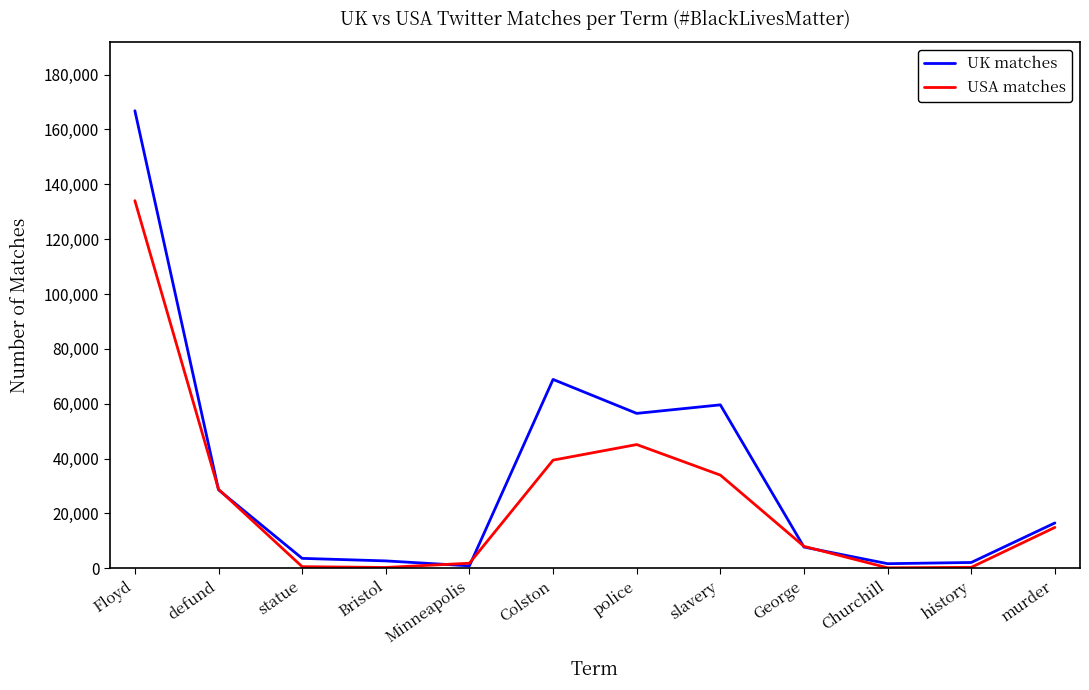

True or false: UK matches has a value of 59593 at slavery.

True